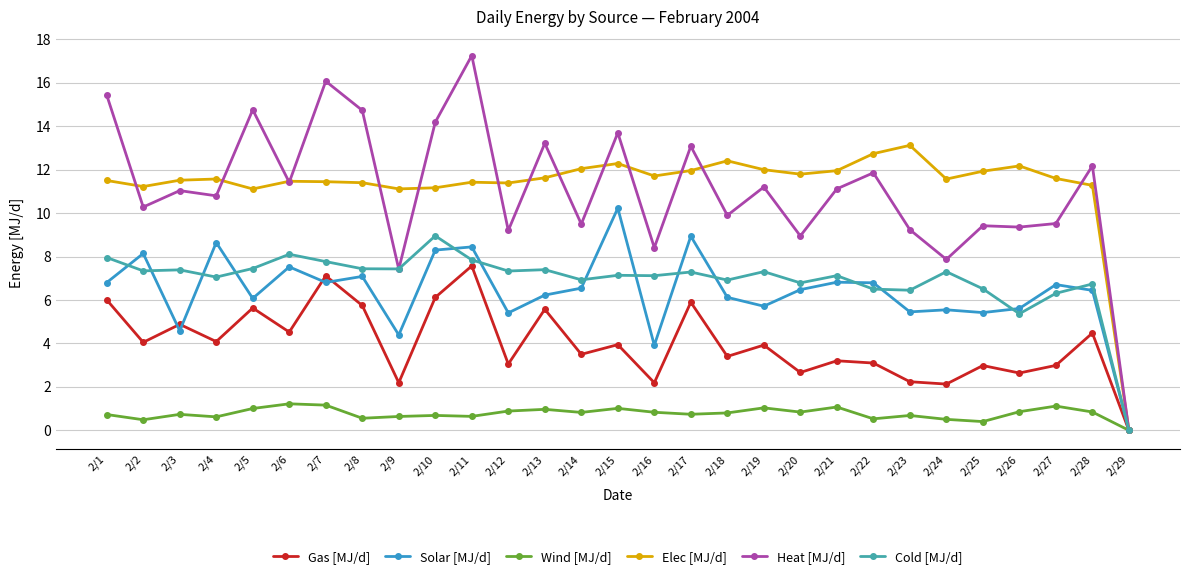

Is it true that Cold [MJ/d] equals 9.7 at 2/22?

False